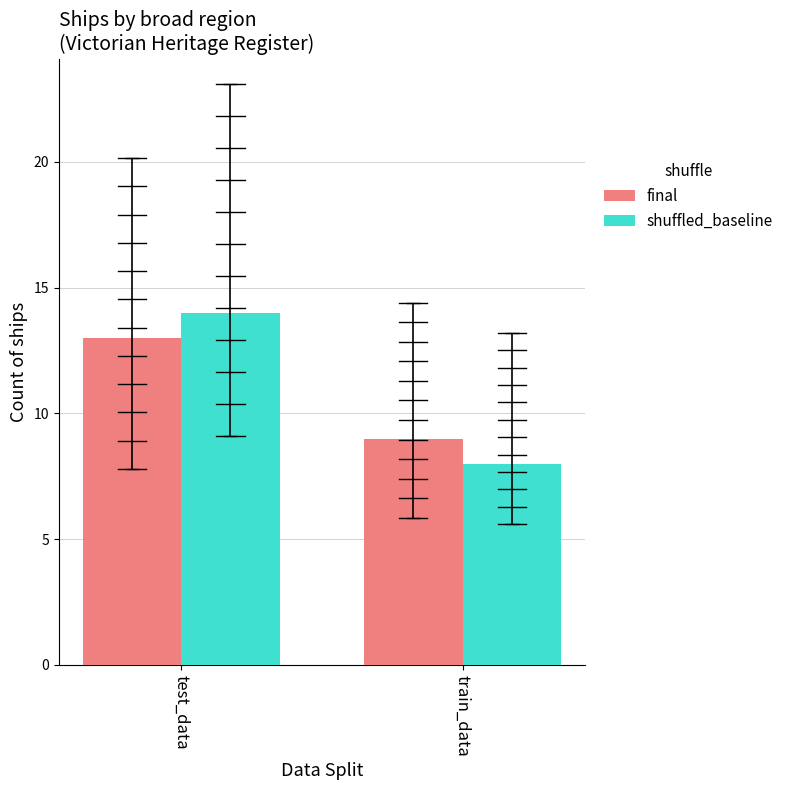

What is the sum of all shuffled_baseline values?

22